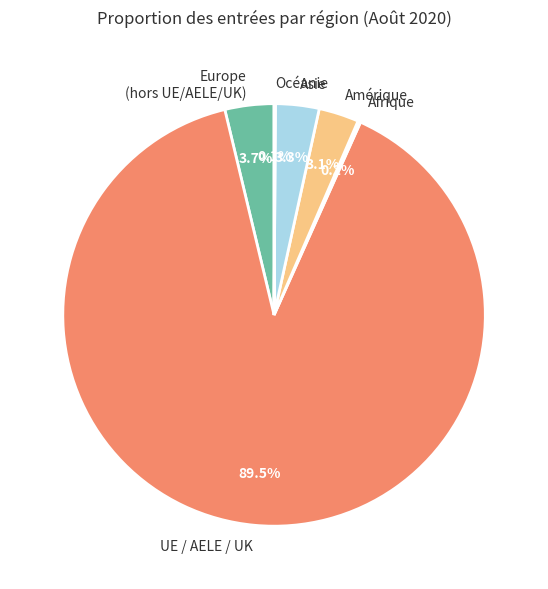

Is there a majority slice in this chart?

Yes